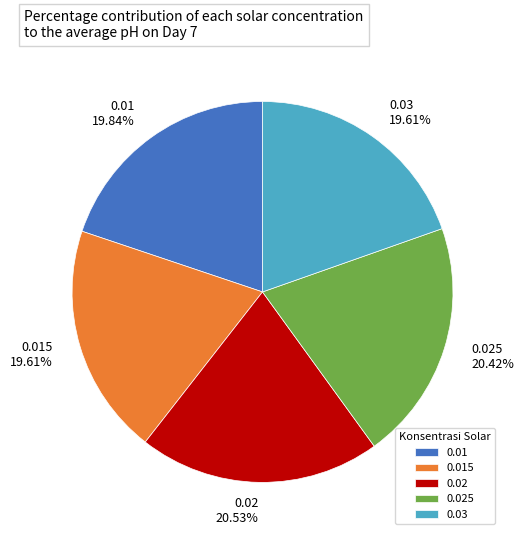

The 0.03 slice represents 31% of the pie. True or false?

False